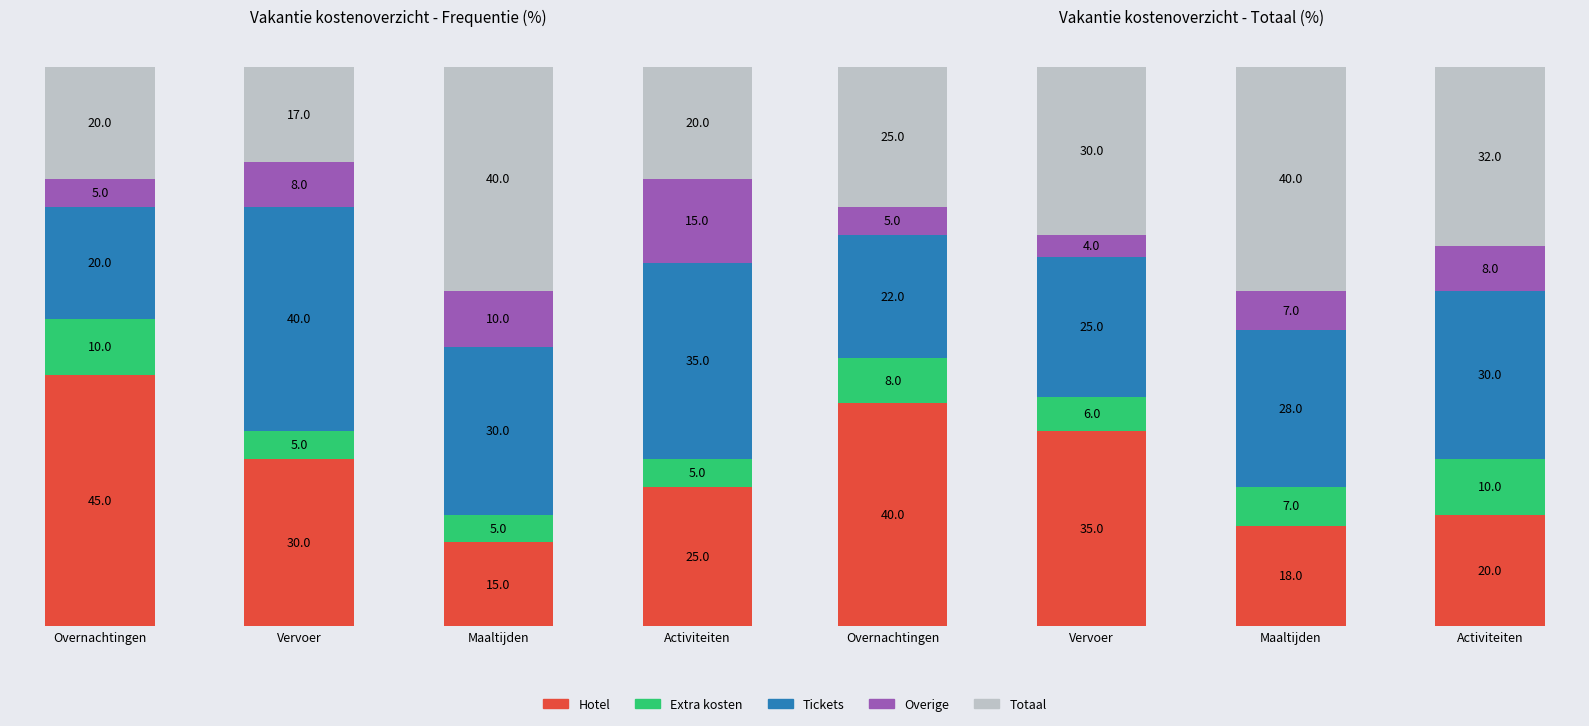

At which label is Tickets closest to 26?

Vervoer